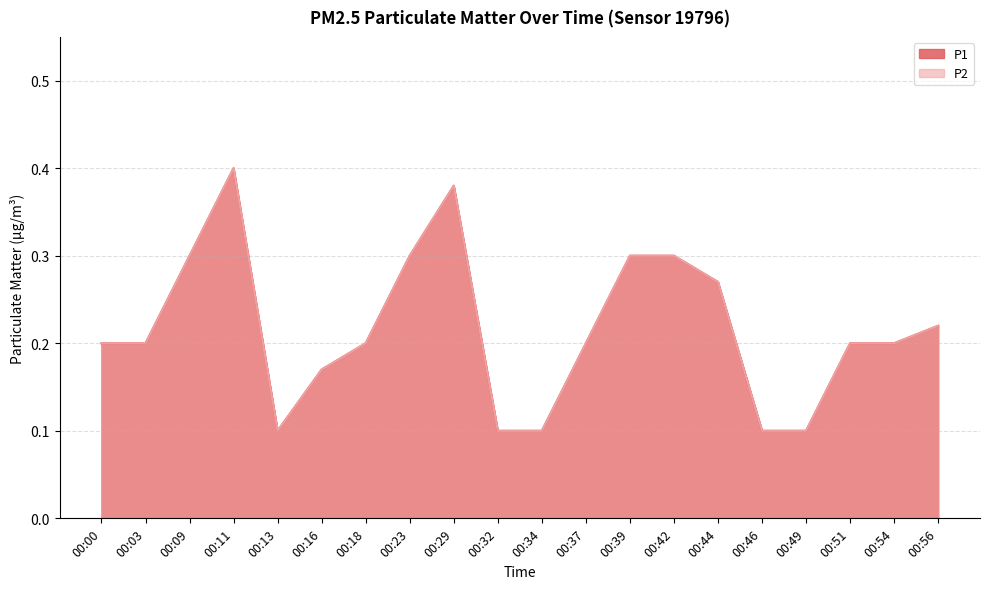

Where is P1 nearest to the value 0?

00:13